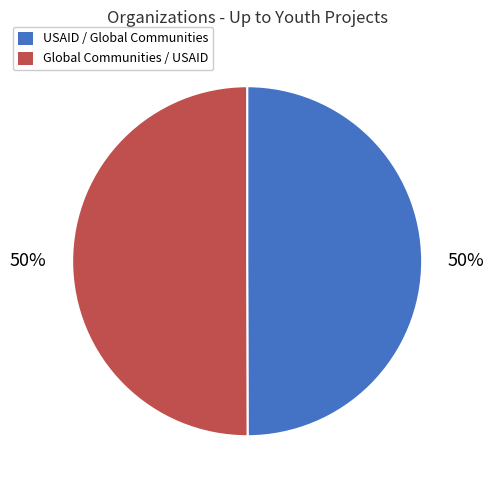

How many segments does this pie chart have?

2